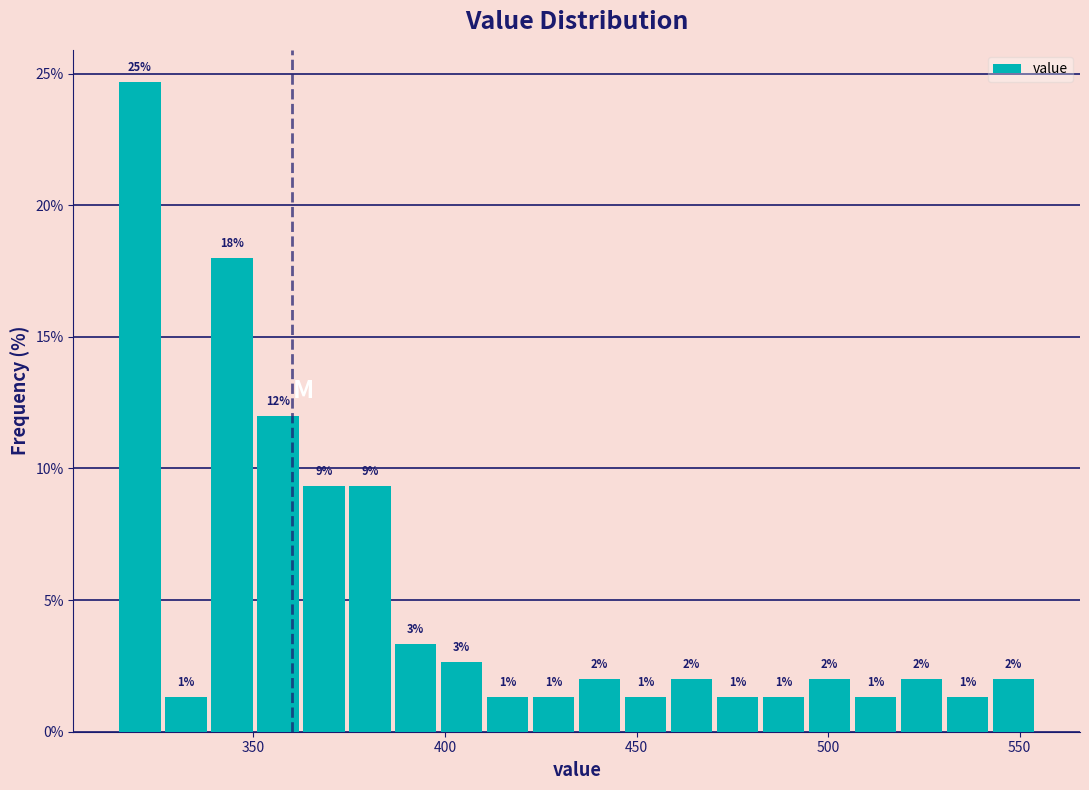

Around what value on the x-axis is the tallest bar? Give the approximate position of its centre, as read against the axis.

320